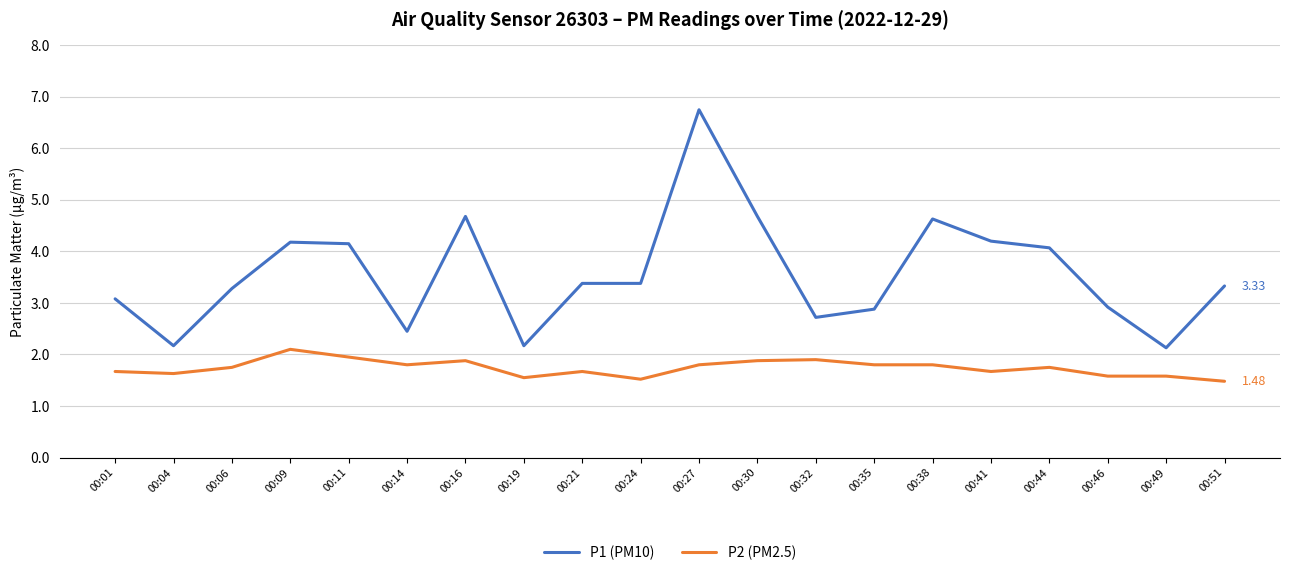

True or false: P2 (PM2.5) and P1 (PM10) intersect in this chart.

False